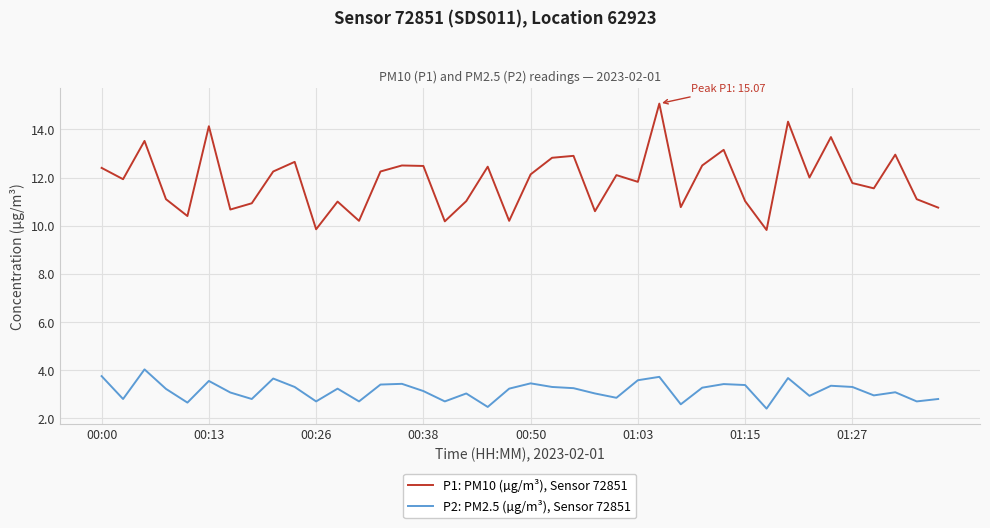

In P2: PM2.5 (µg/m³), Sensor 72851, how many points are lower than both neighbors (excluding endpoints)?

13